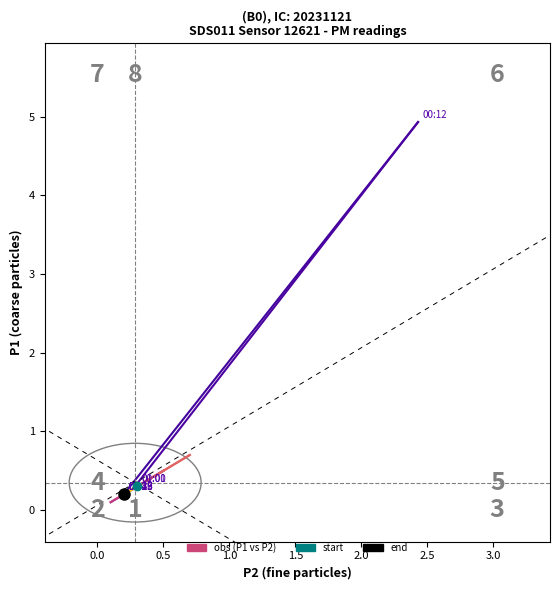

The chart shows a value of 0.2 at 0.0. True or false?

True